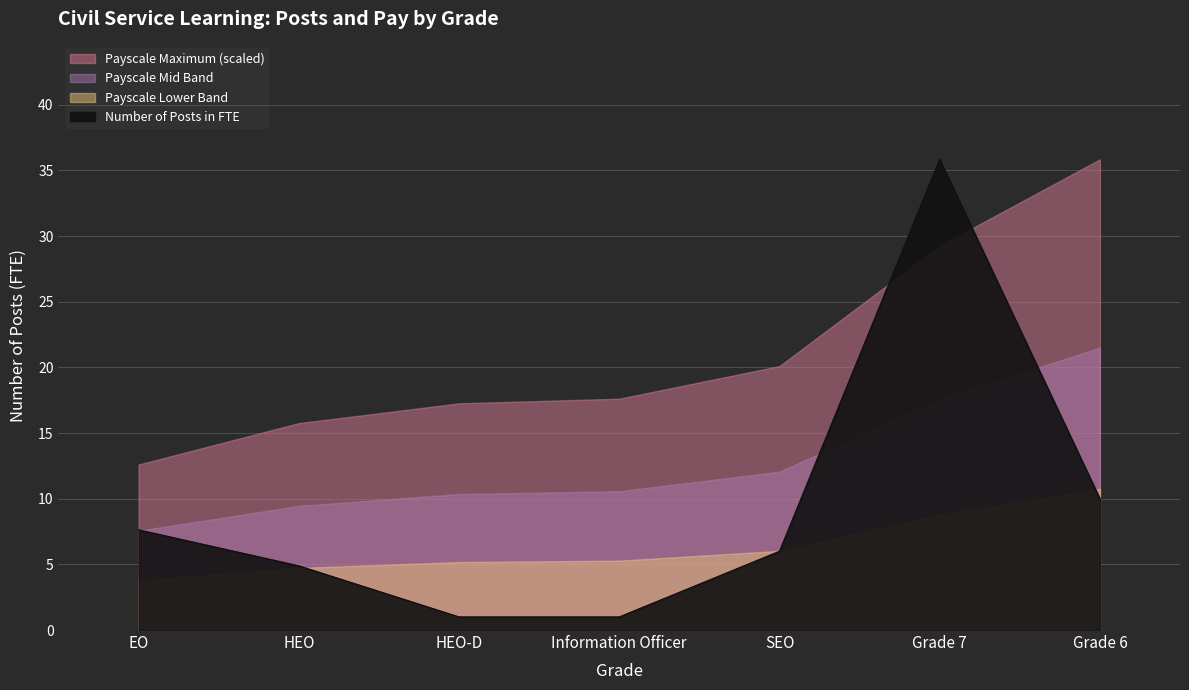

What is the label of the 5th point from the left?

SEO